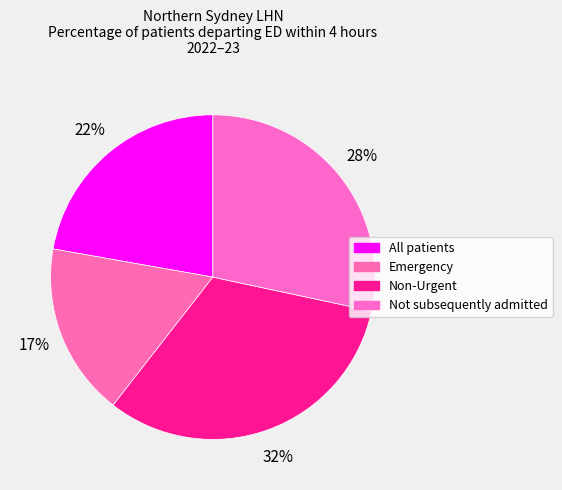

What is the ratio of the value at All patients to the value at Emergency?

1.3